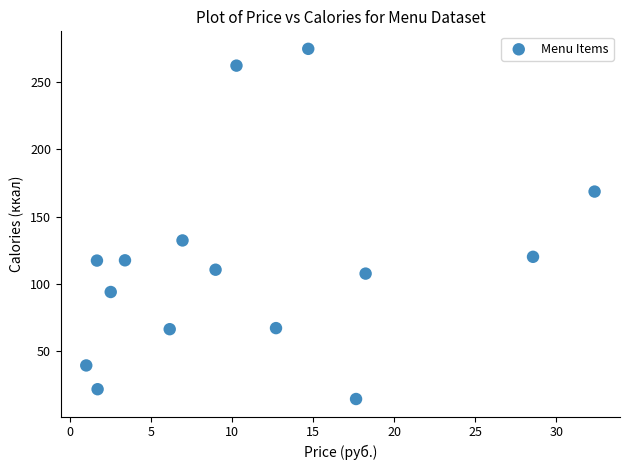

What is the range of Y values (max minus min)?

260.8